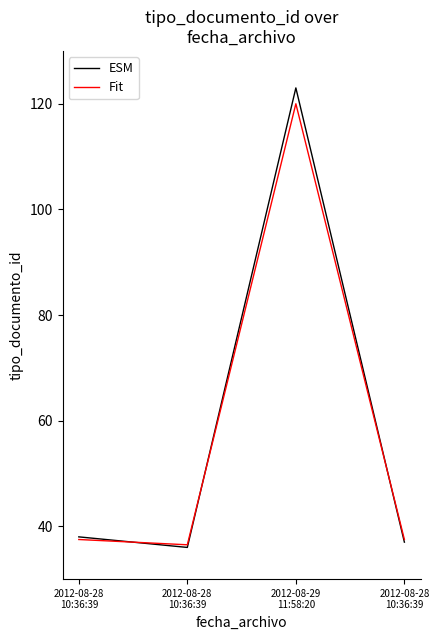

What are all the series names shown in the legend?

ESM, Fit